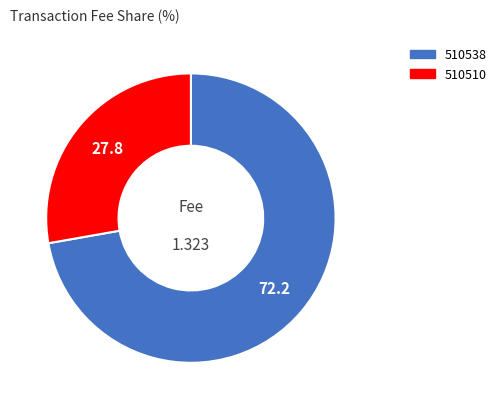

Do 510510 and 510538 together represent more than half of the pie?

Yes